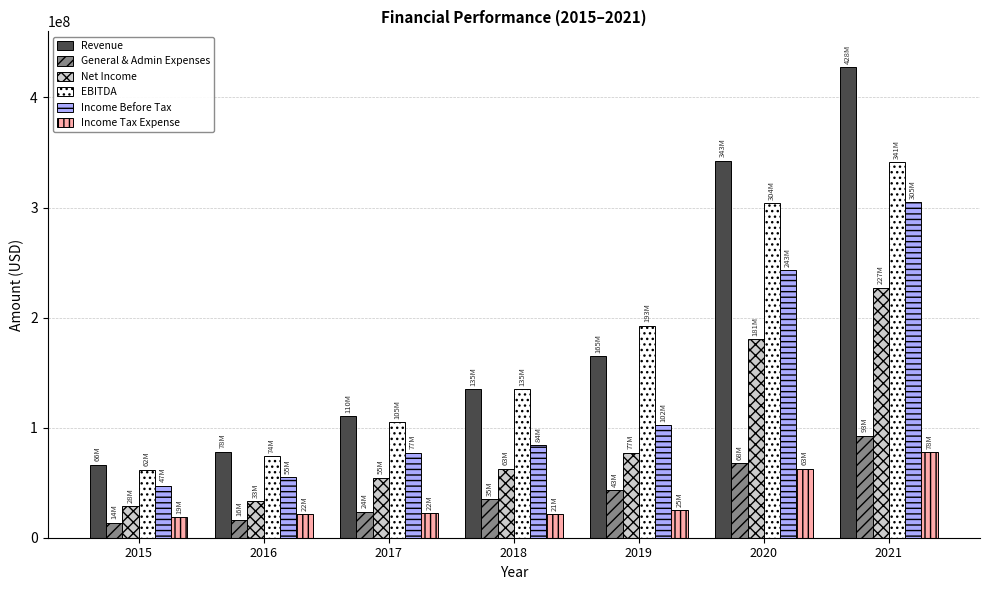

Count the number of categories in the chart.

7